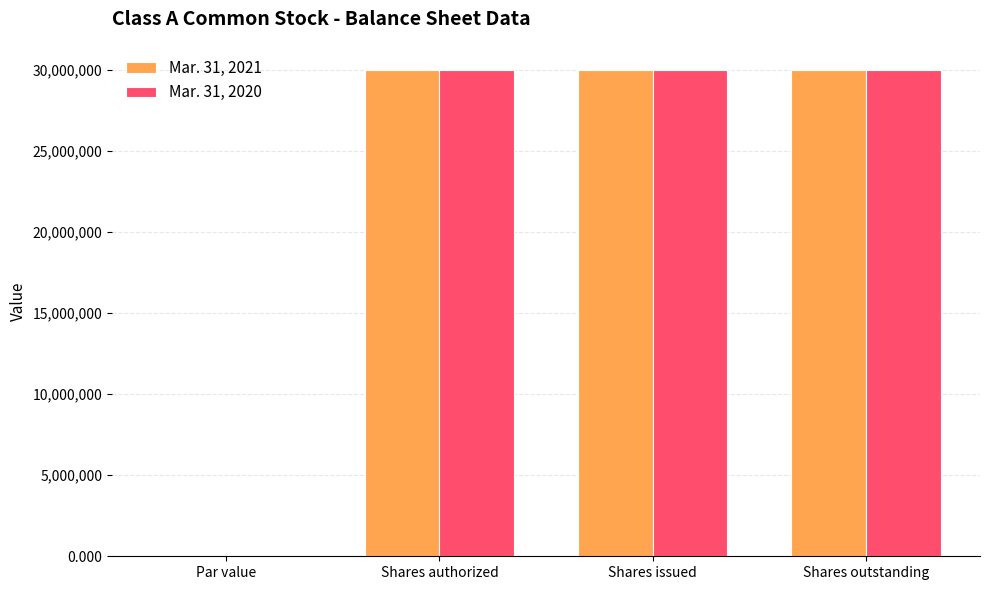

What is the sum of all Mar. 31, 2020 values?

90000000.0